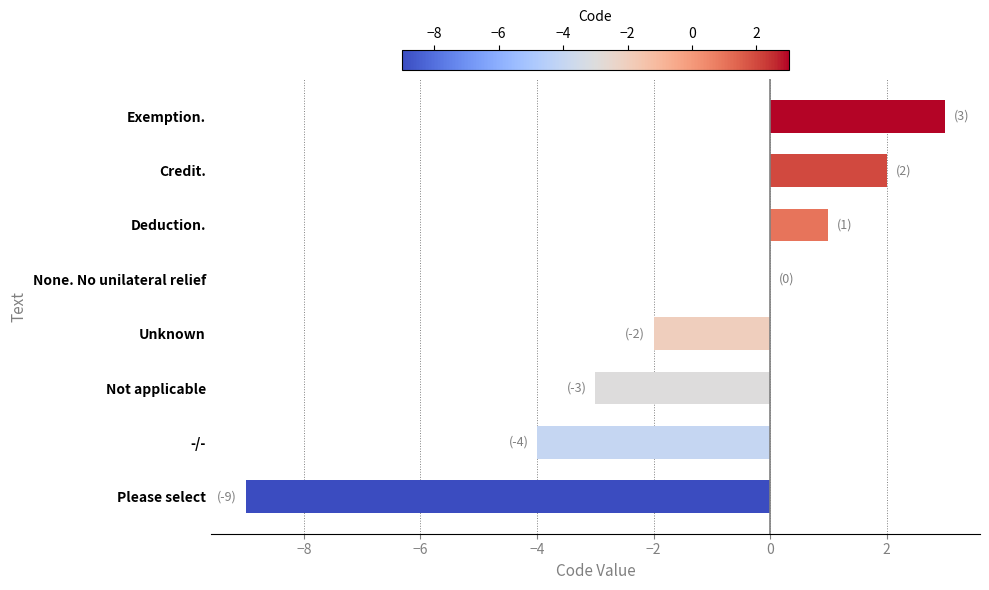

Count the number of data series in this chart.

1